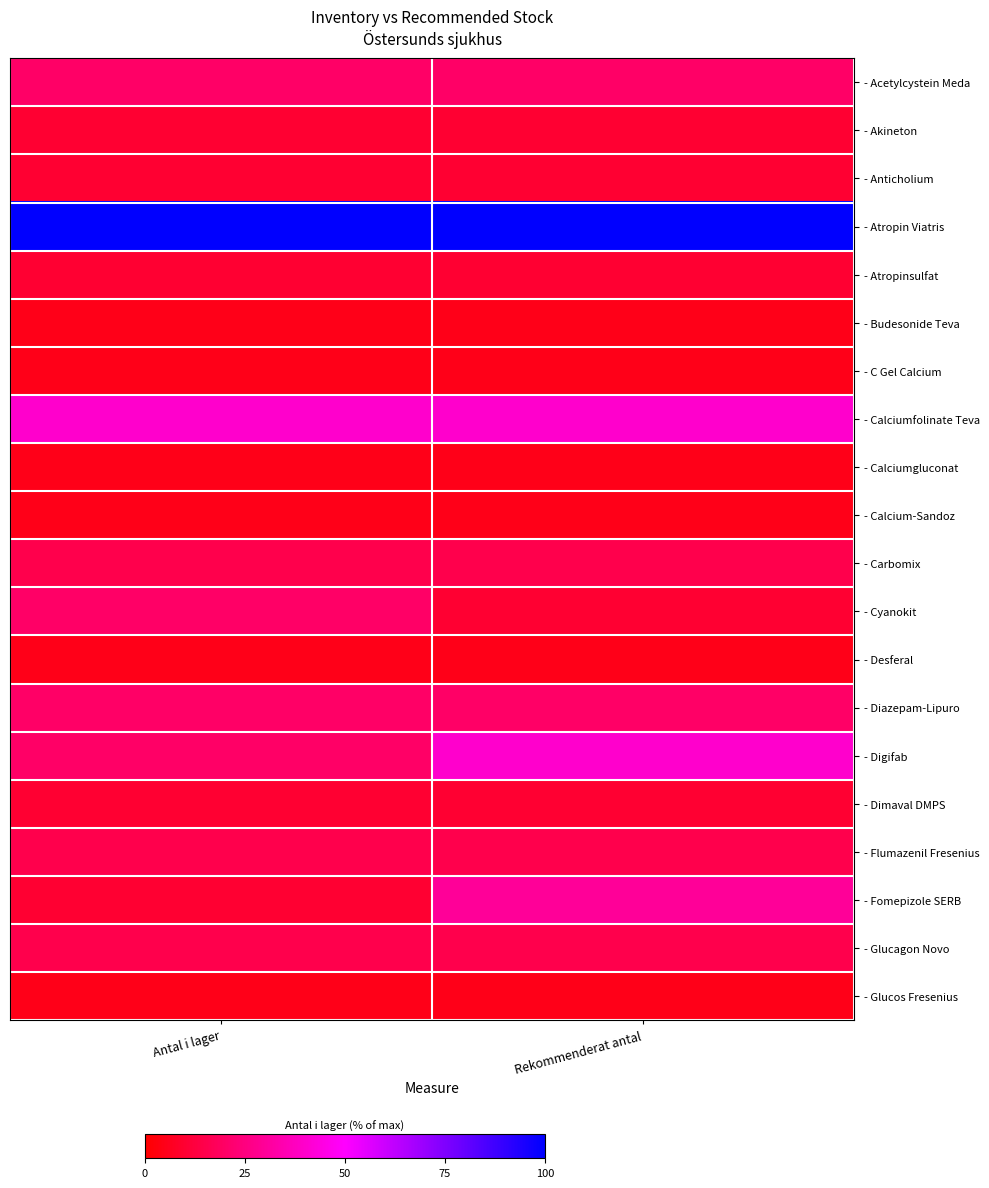

Reading left to right, what are all the values shown in this chart?

- Acetylcystein Meda: Antal i lager=20	Rekommenderat antal=20
- Akineton: Antal i lager=10	Rekommenderat antal=10
- Anticholium: Antal i lager=10	Rekommenderat antal=10
- Atropin Viatris: Antal i lager=100	Rekommenderat antal=100
- Atropinsulfat: Antal i lager=10	Rekommenderat antal=10
- Budesonide Teva: Antal i lager=5	Rekommenderat antal=5
- C Gel Calcium: Antal i lager=5	Rekommenderat antal=5
- Calciumfolinate Teva: Antal i lager=40	Rekommenderat antal=40
- Calciumgluconat: Antal i lager=5	Rekommenderat antal=5
- Calcium-Sandoz: Antal i lager=5	Rekommenderat antal=5
- Carbomix: Antal i lager=15	Rekommenderat antal=15
- Cyanokit: Antal i lager=20	Rekommenderat antal=10
- Desferal: Antal i lager=5	Rekommenderat antal=5
- Diazepam-Lipuro: Antal i lager=20	Rekommenderat antal=20
- Digifab: Antal i lager=20	Rekommenderat antal=40
- Dimaval DMPS: Antal i lager=10	Rekommenderat antal=10
- Flumazenil Fresenius: Antal i lager=15	Rekommenderat antal=15
- Fomepizole SERB: Antal i lager=10	Rekommenderat antal=30
- Glucagon Novo: Antal i lager=15	Rekommenderat antal=15
- Glucos Fresenius: Antal i lager=5	Rekommenderat antal=5